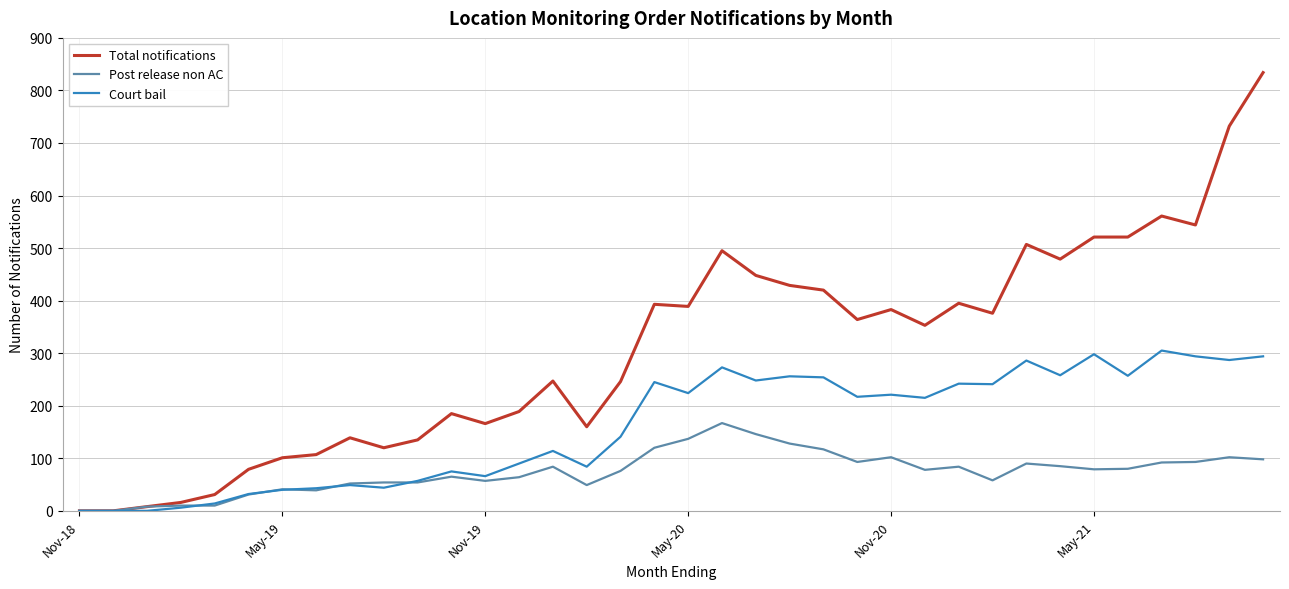

Which series has the largest range (max minus min)?

Total notifications